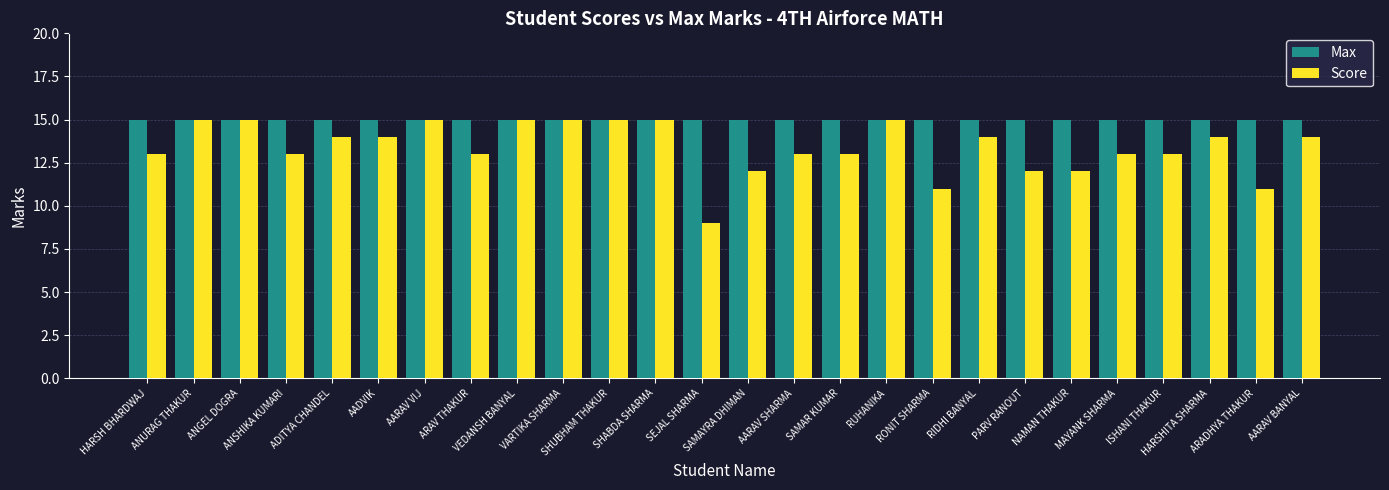

Reading right to left, what are all the values shown in this chart?

Max: 15	15	15	15	15	15	15	15	15	15	15	15	15	15	15	15	15	15	15	15	15	15	15	15	15	15
Score: 14	11	14	13	13	12	12	14	11	15	13	13	12	9	15	15	15	15	13	15	14	14	13	15	15	13